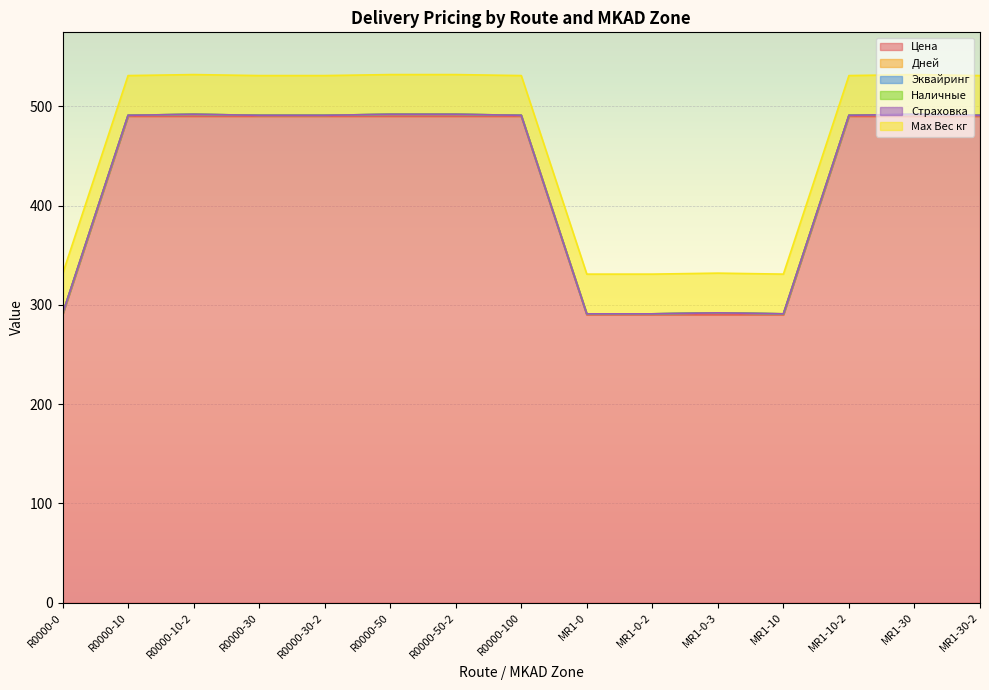

True or false: Max Вес кг and Эквайринг cross at least once.

False